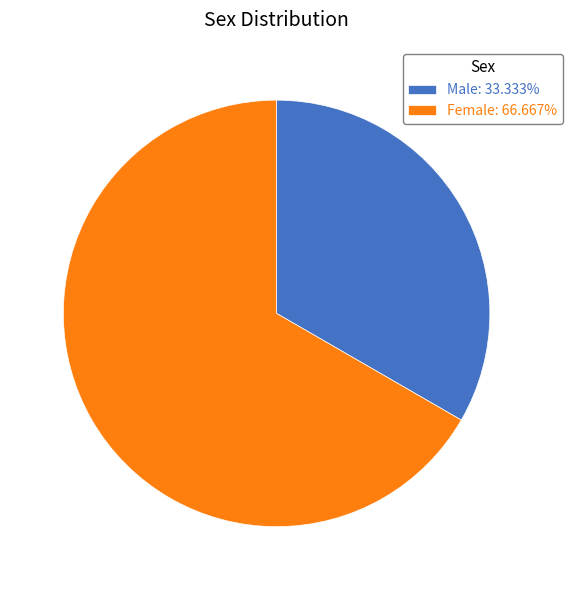

Is the sum of Female: 66.667% and Male: 33.333% greater than half?

Yes